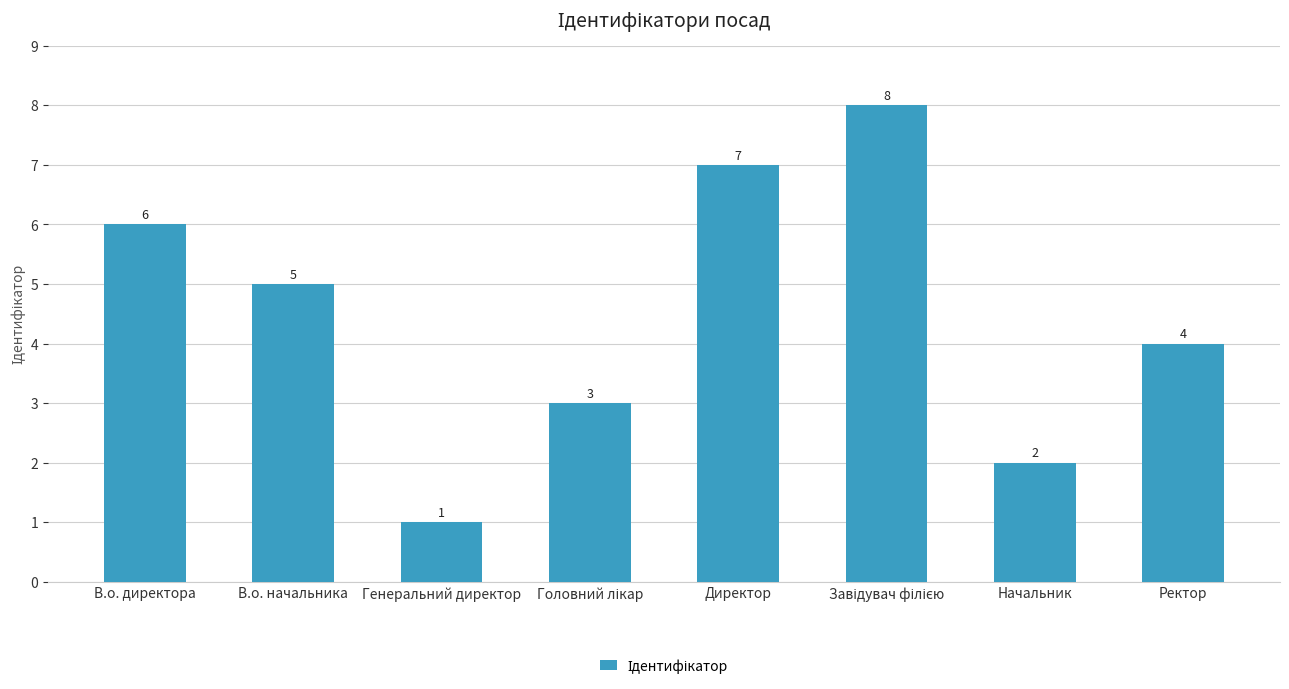

Reading right to left, list all the values displayed in this chart.

4	2	8	7	3	1	5	6